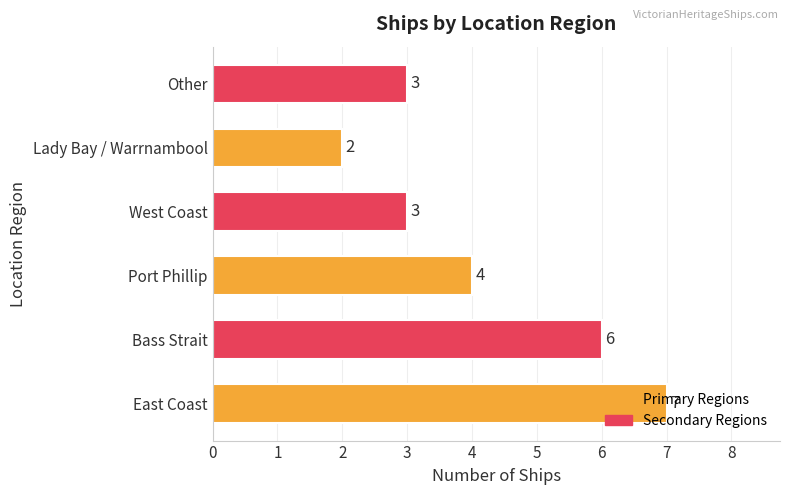

How many values are below 4?

3